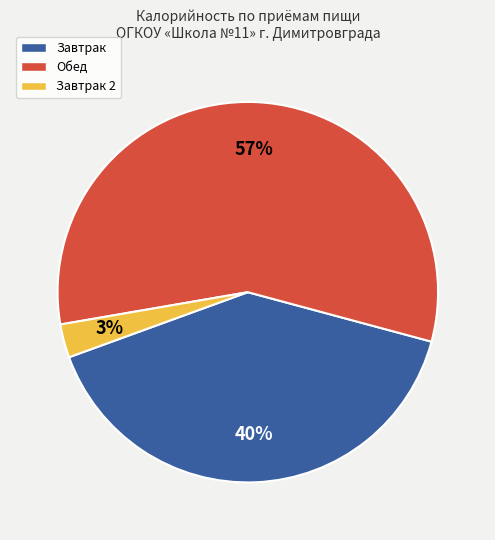

Is there a majority slice in this chart?

Yes